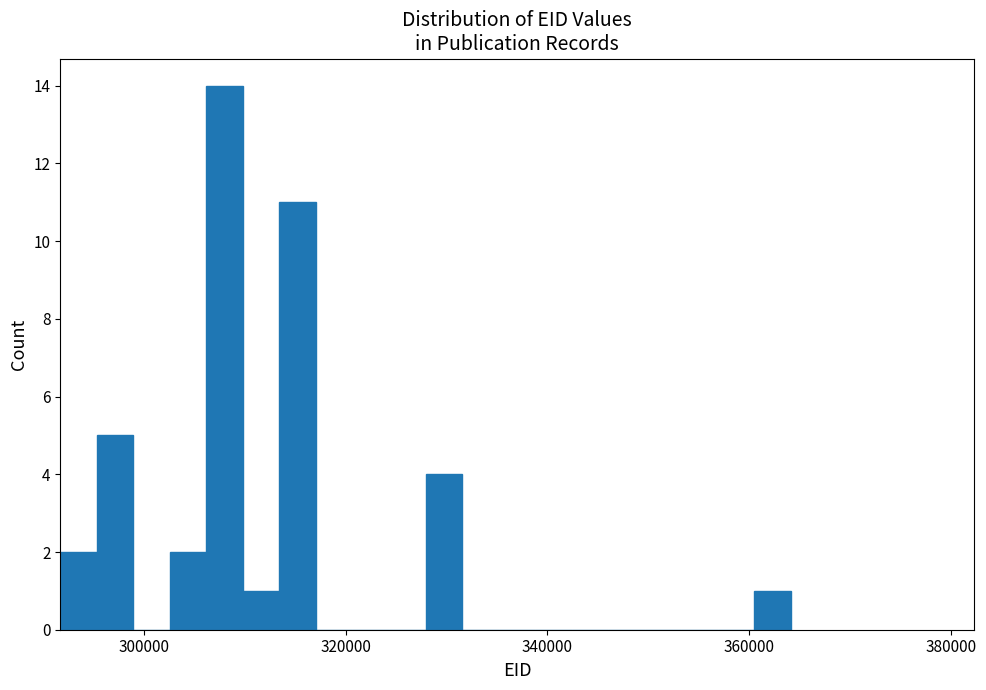

Around what value on the x-axis is the tallest bar? Give the approximate position of its centre, as read against the axis.

308000